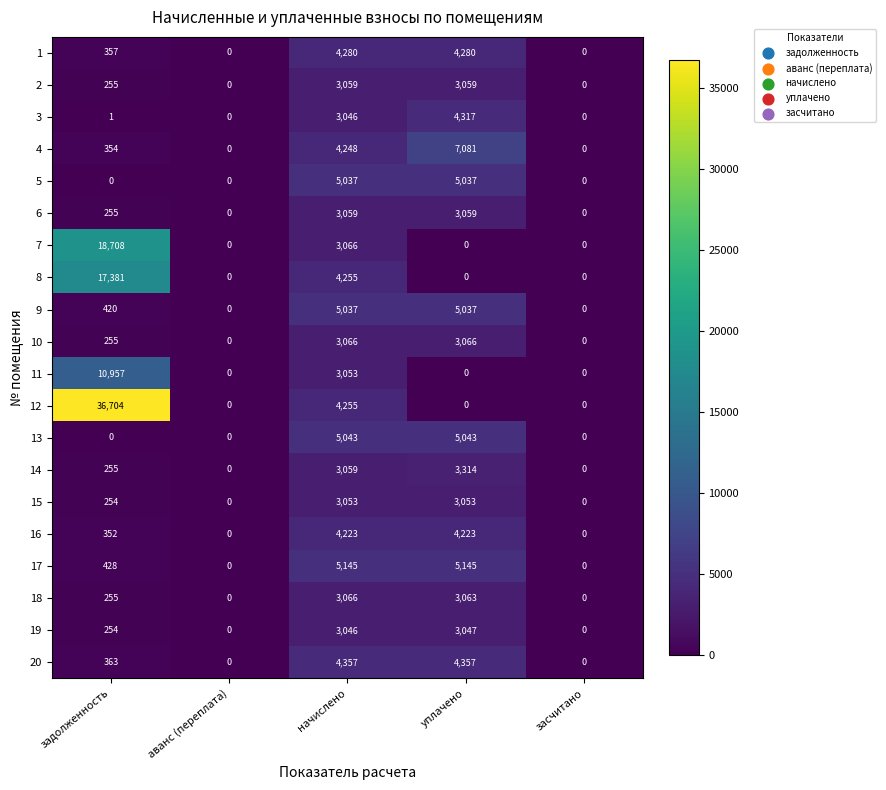

What is the sum of the 14 values at начислено and аванс (переплата)?

3059